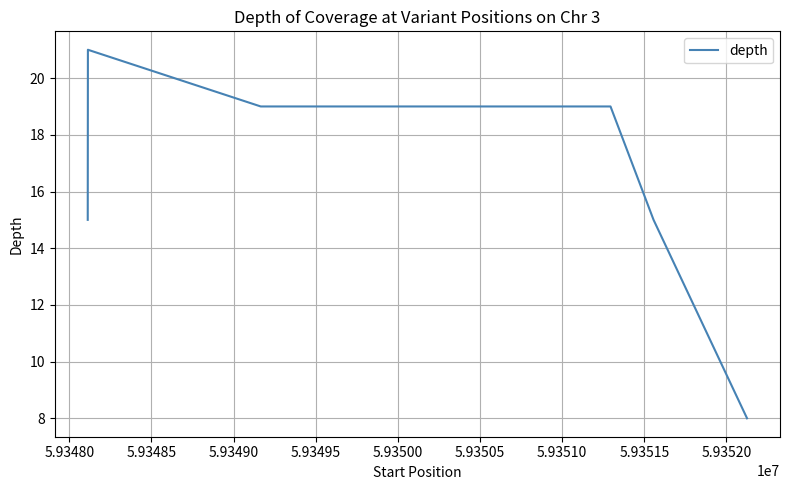

What is the greatest value displayed?

21